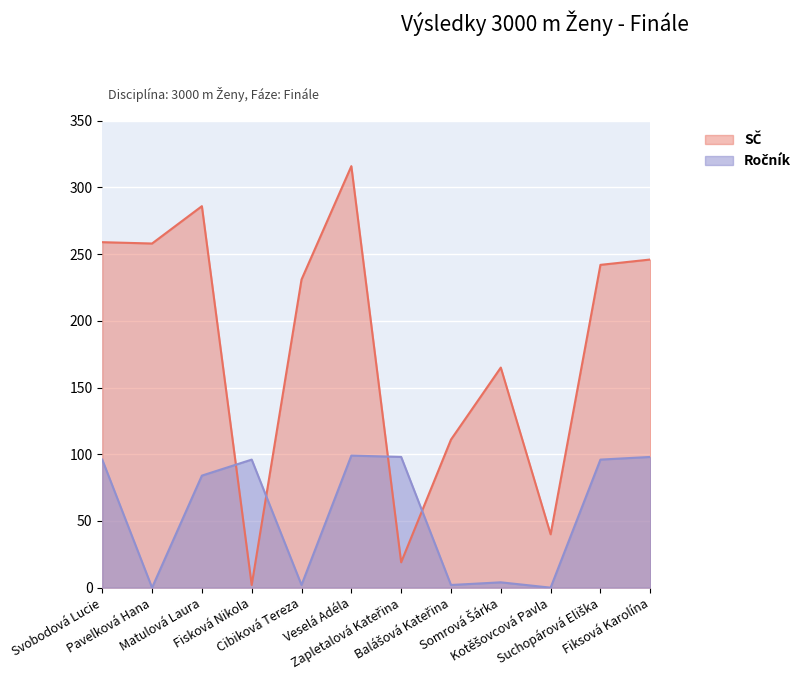

At Pavelková Hana, list the series in order from smallest to largest.

Ročník, SČ